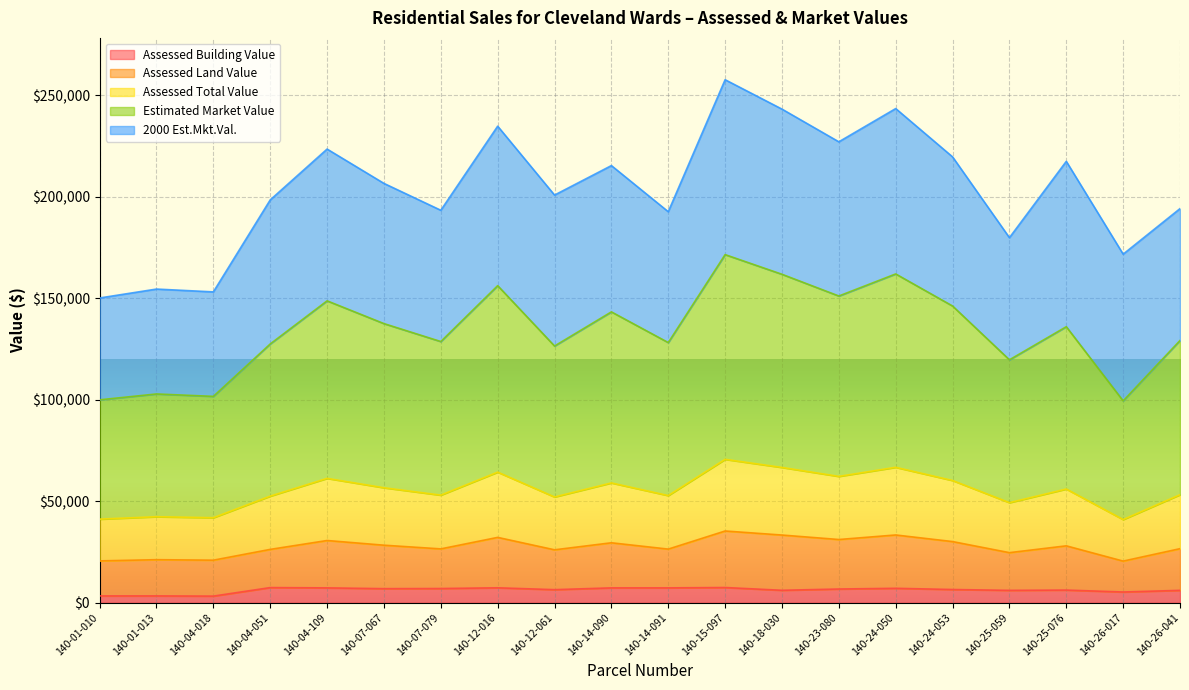

Between 140-24-053 and 140-01-010, which is larger?

140-24-053